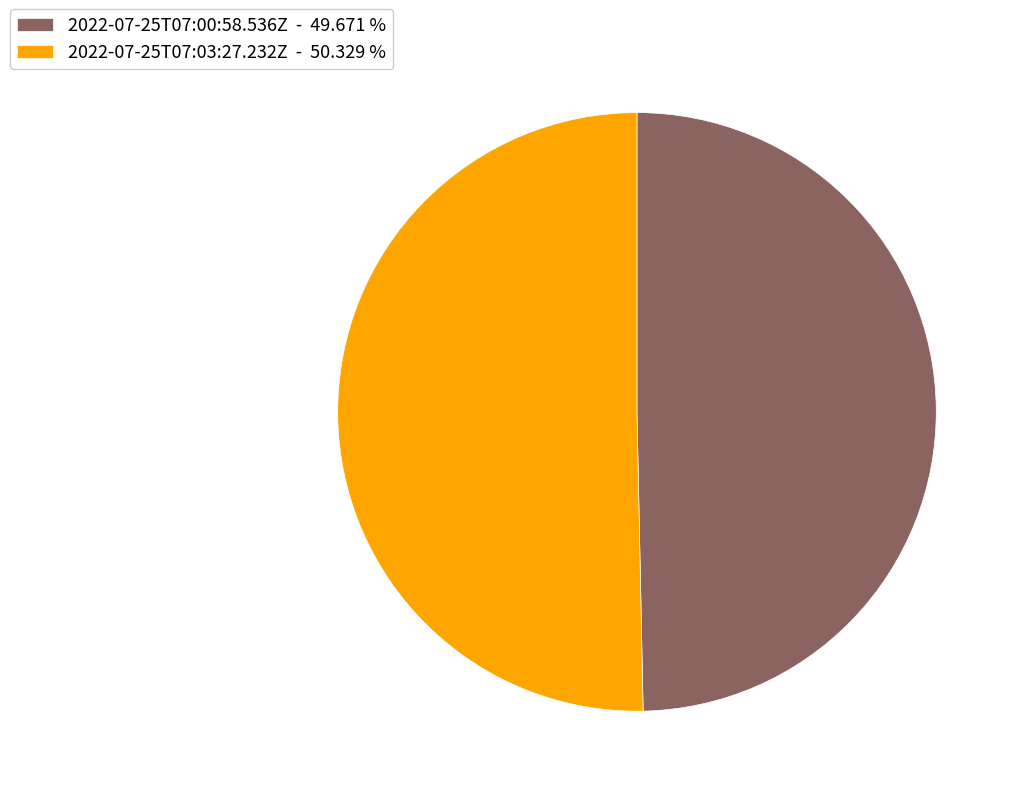

Which category accounts for the majority?

2022-07-25T07:03:27.232Z